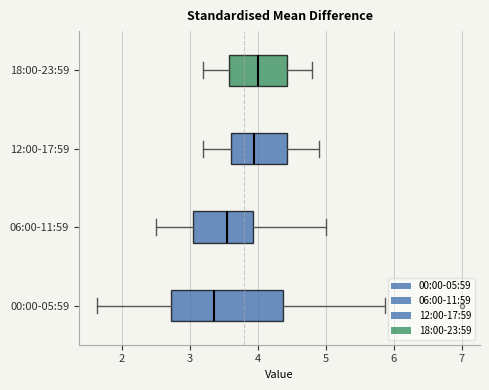

Reading bottom to top, read every box against the x-axis: the position of its median line, the range the box covers, and the ends of its whiskers. The values are not printed on the chart, so give them approximately, as read against the axis.

00:00-05:59: median 3.4, box 2.7 to 4.4, whiskers 1.6 to 5.9
06:00-11:59: median 3.6, box 3.1 to 3.9, whiskers 2.5 to 5.0
12:00-17:59: median 4.0, box 3.6 to 4.4, whiskers 3.2 to 4.9
18:00-23:59: median 4.0, box 3.6 to 4.4, whiskers 3.2 to 4.8